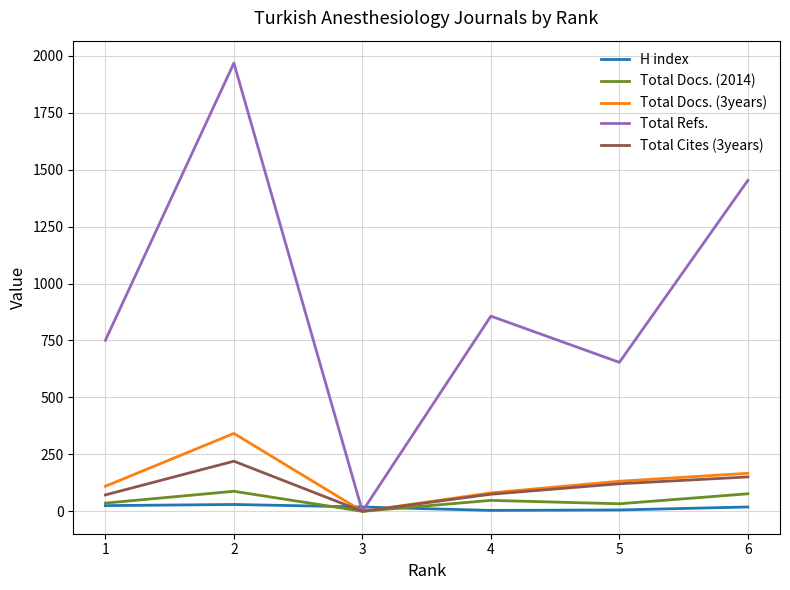

The value of Total Cites (3years) at 2 is 220. True or false?

True